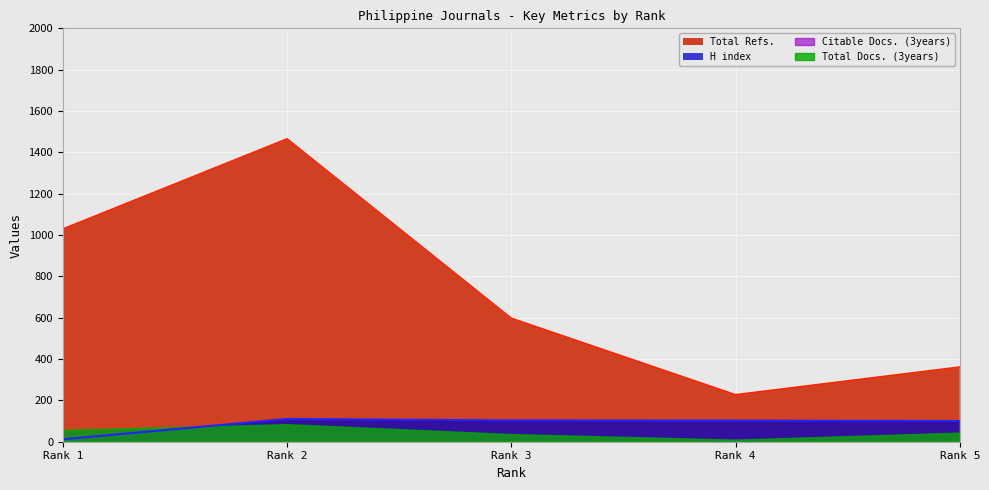

How many interior local valleys does the Total Refs. series have?

1